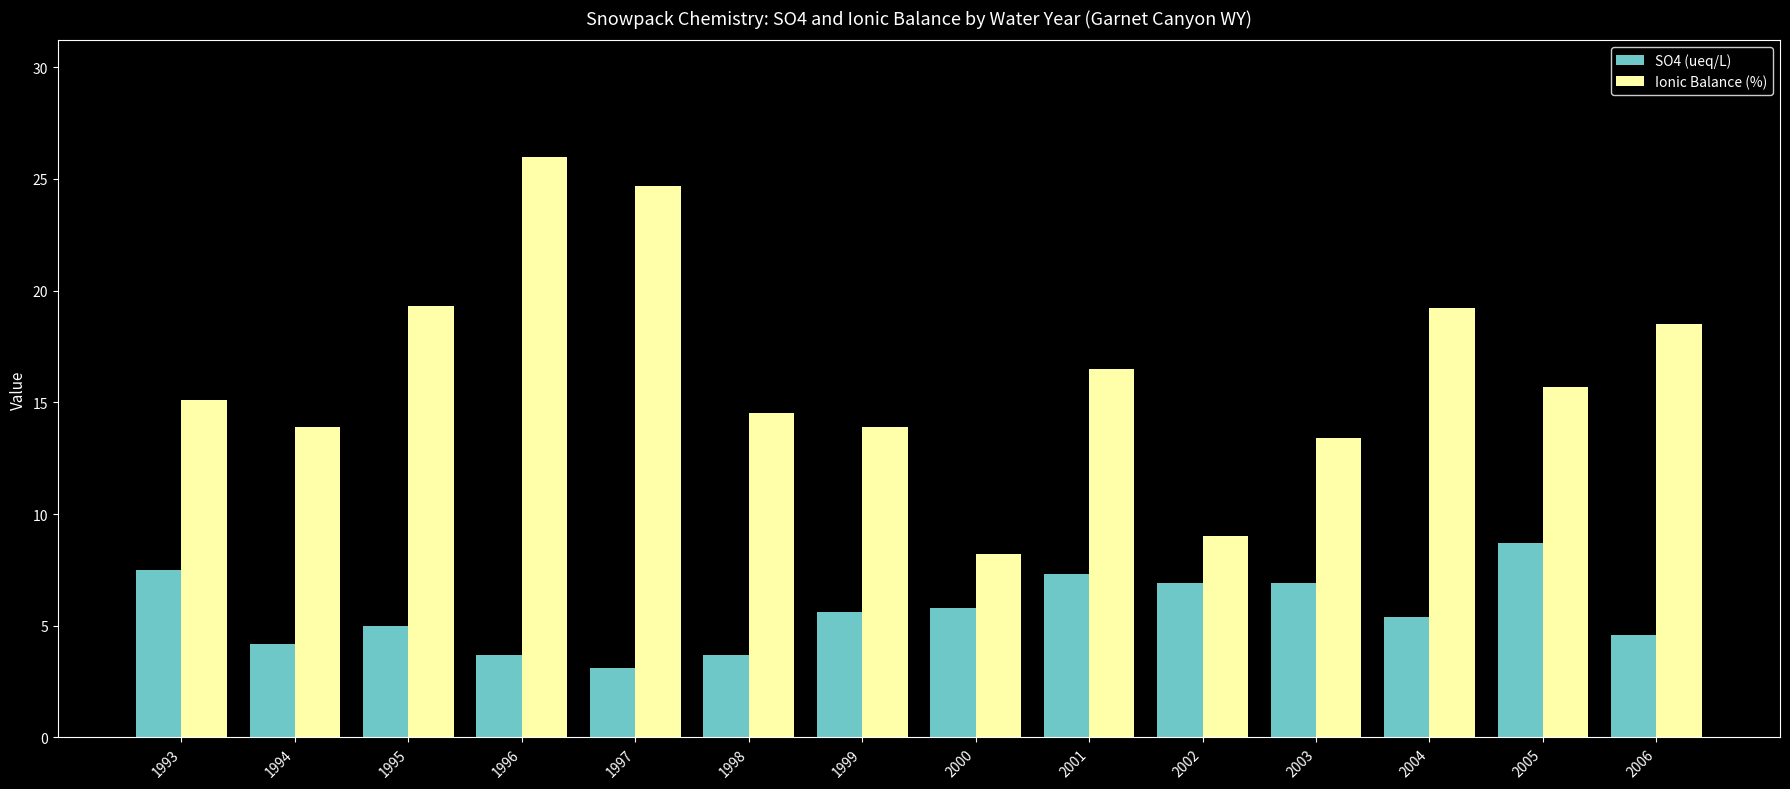

At 2003, list the series in order from largest to smallest.

Ionic Balance (%), SO4 (ueq/L)